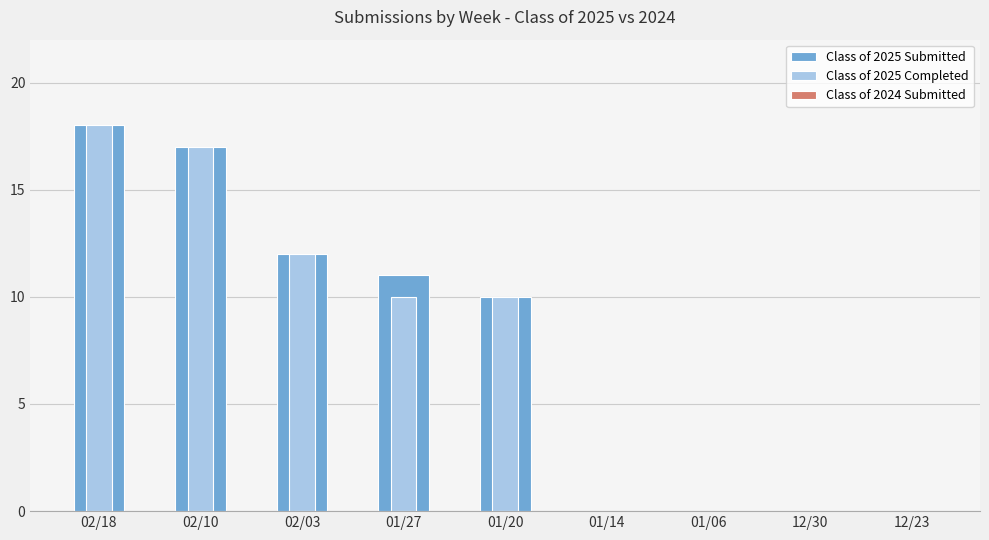

What is the average value of the Class of 2025 Completed series?

7